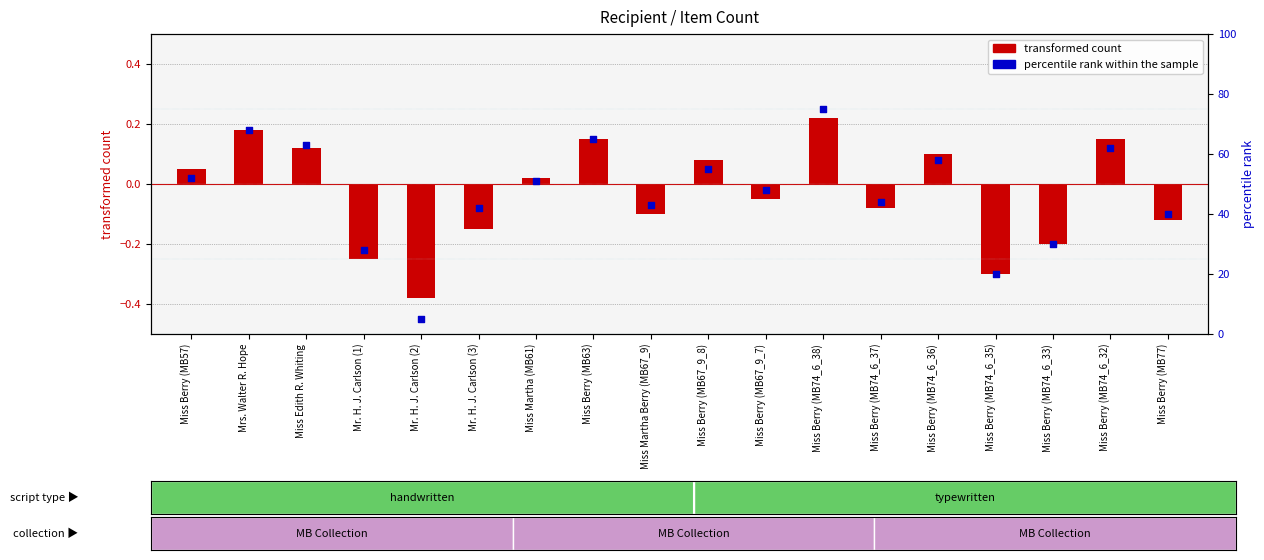

What are all the series names shown in the legend?

transformed count, percentile rank within the sample